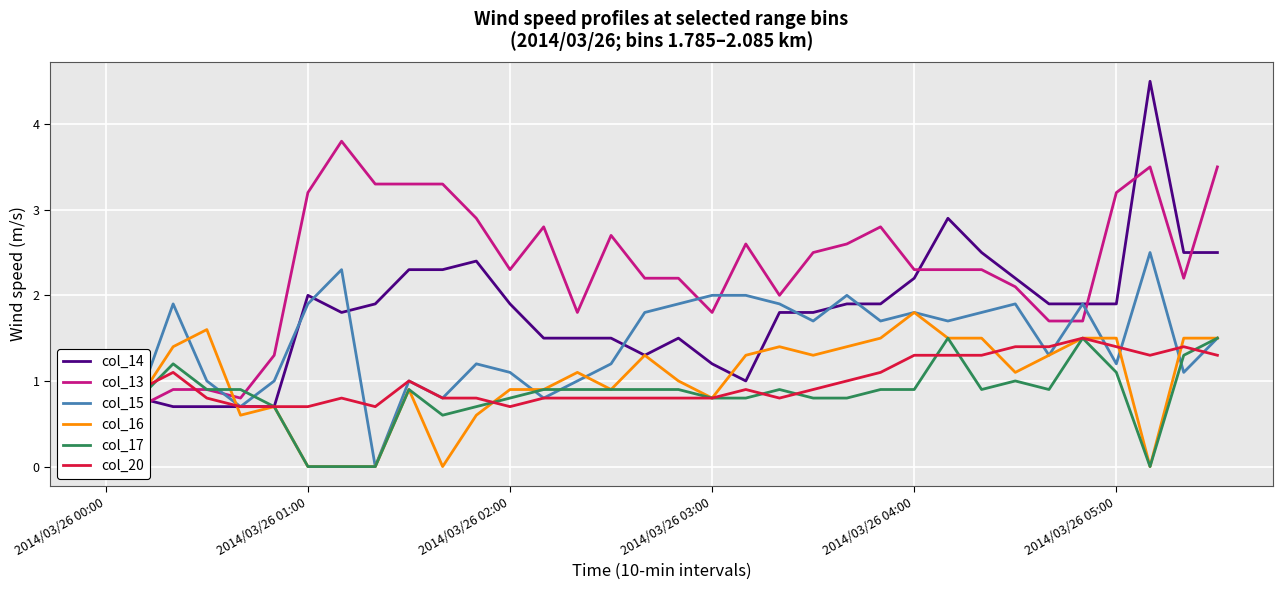

True or false: col_17 has more than 1 points higher than both neighbors.

True